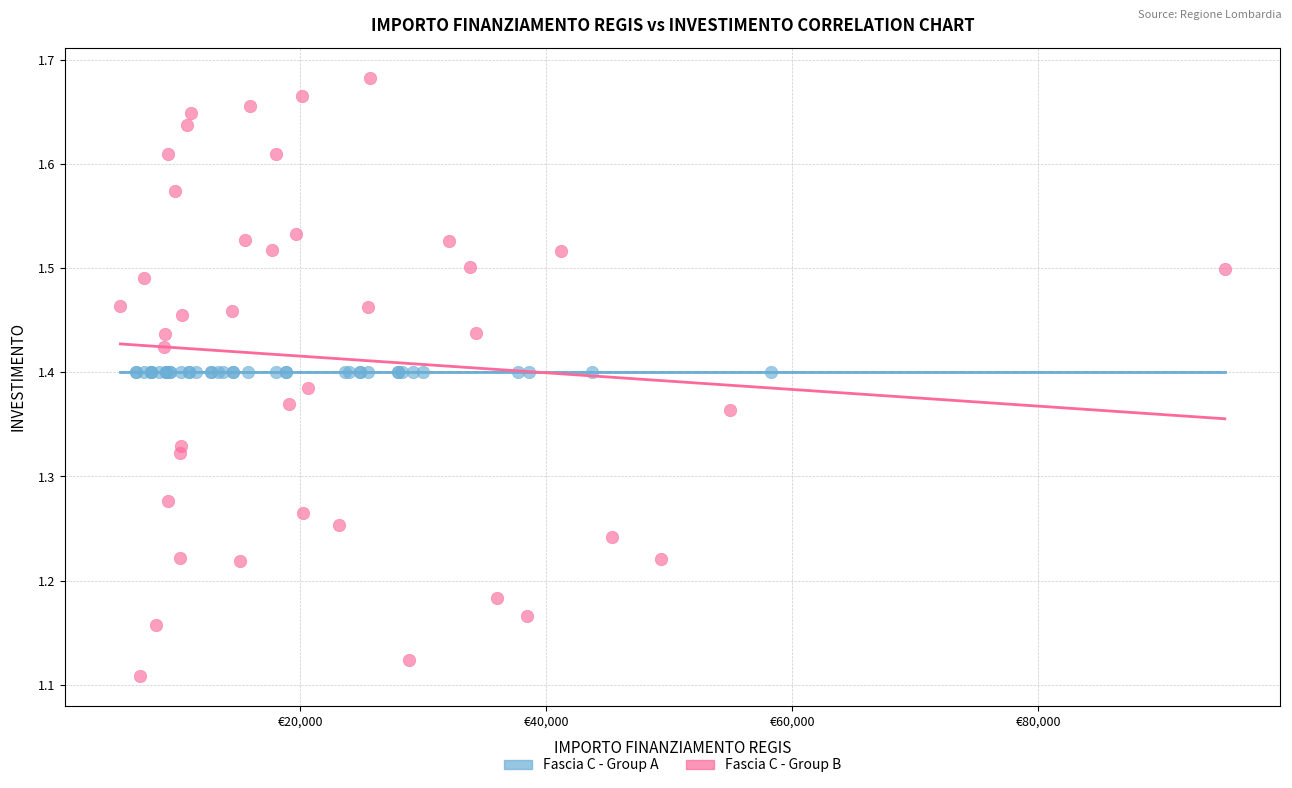

Which series reaches the maximum Y coordinate?

Fascia C - Group B